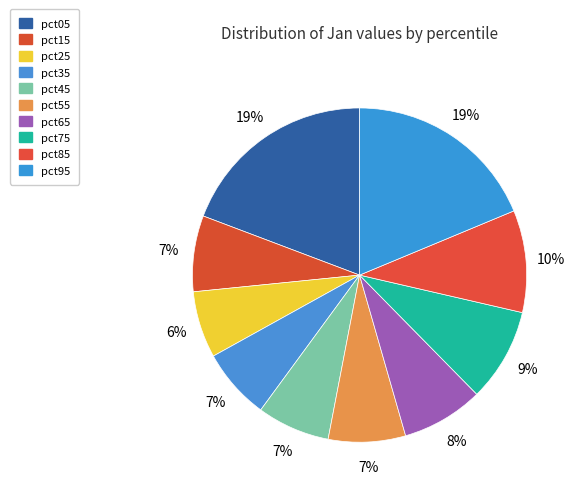

What percentage is the pct75 slice, to the nearest percent?

9%